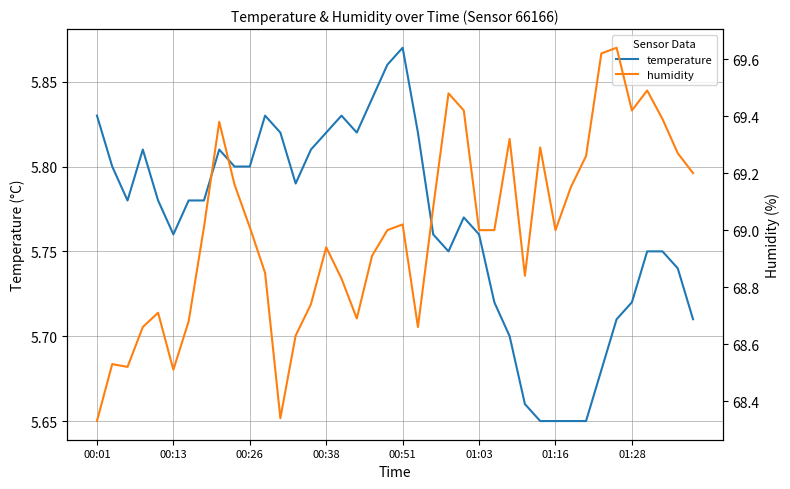

List the series in order of their peak value, highest first.

humidity, temperature